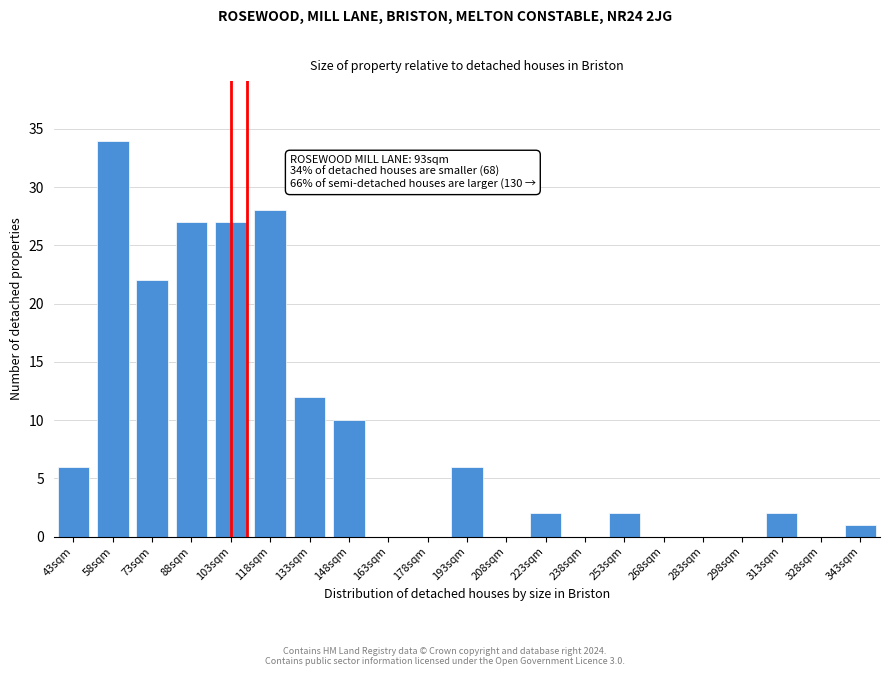

Reading left to right, what are all the values shown in this chart?

43sqm=6	58sqm=34	73sqm=22	88sqm=27	103sqm=27	118sqm=28	133sqm=12	148sqm=10	163sqm=0	178sqm=0	193sqm=6	208sqm=0	223sqm=2	238sqm=0	253sqm=2	268sqm=0	283sqm=0	298sqm=0	313sqm=2	328sqm=0	343sqm=1